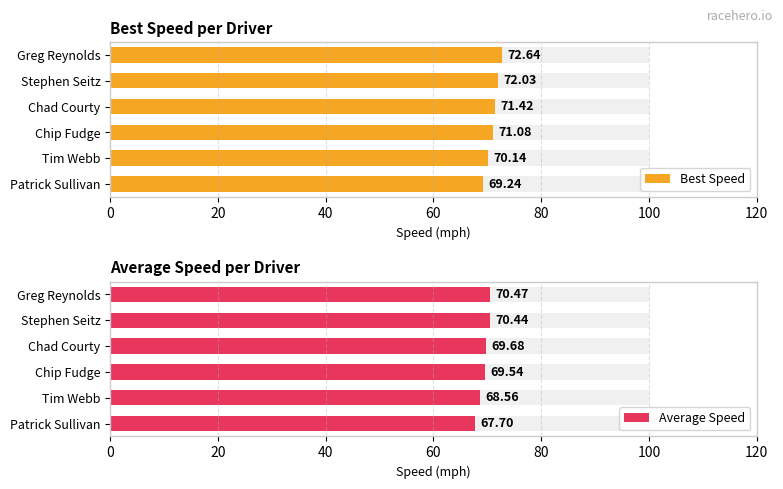

The Best Speed series shows 118.9 at Stephen Seitz. True or false?

False